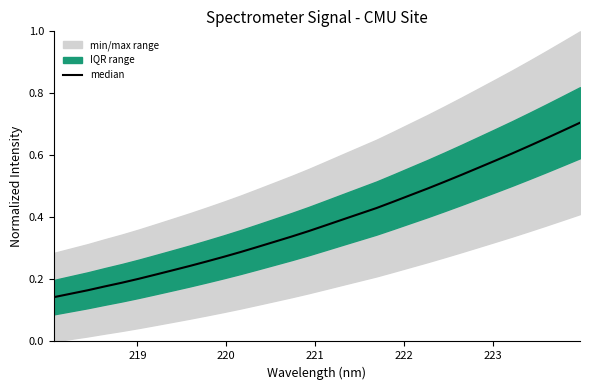

Is this an area chart (filled region under the line)?

No